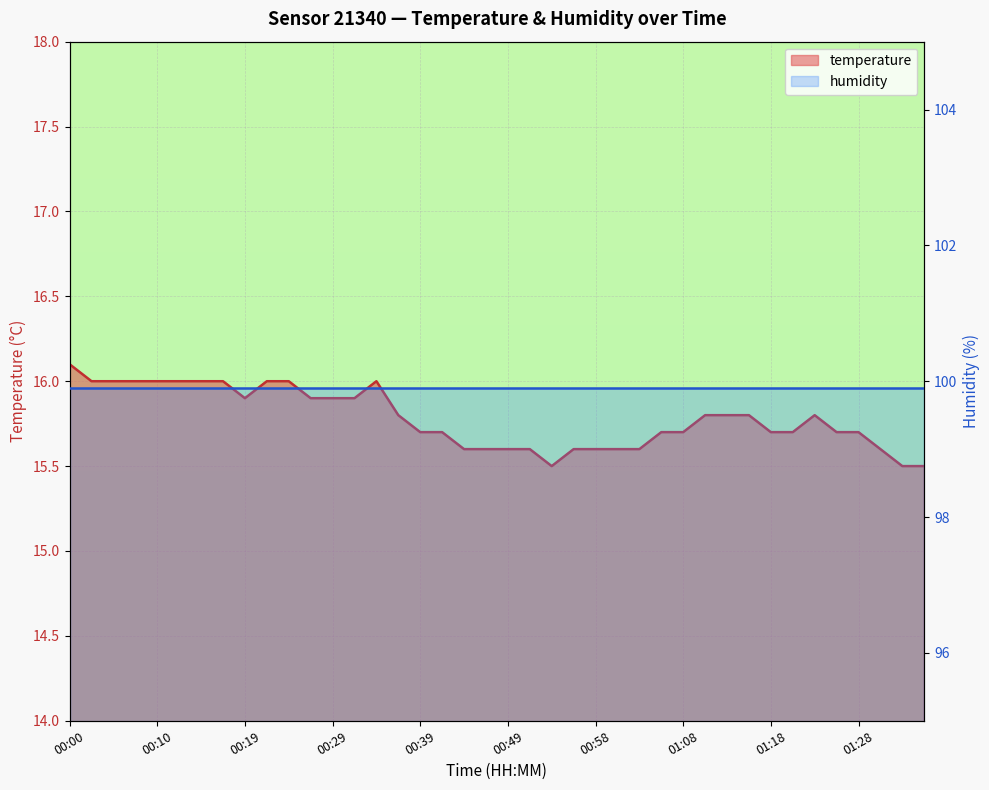

Reading left to right, extract all data points from this chart.

16.1	16.0	16.0	16.0	16.0	16.0	16.0	16.0	15.9	16.0	16.0	15.9	15.9	15.9	16.0	15.8	15.7	15.7	15.6	15.6	15.6	15.6	15.5	15.6	15.6	15.6	15.6	15.7	15.7	15.8	15.8	15.8	15.7	15.7	15.8	15.7	15.7	15.6	15.5	15.5